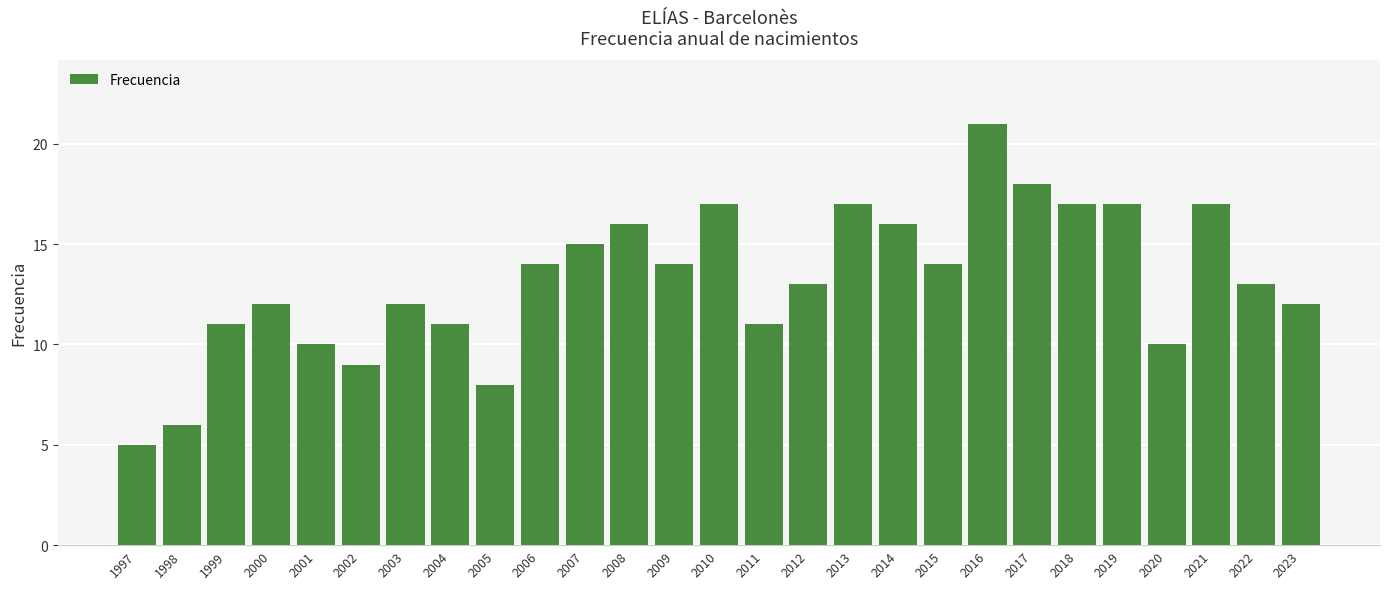

Is it true that the value at 2015 is 7?

False